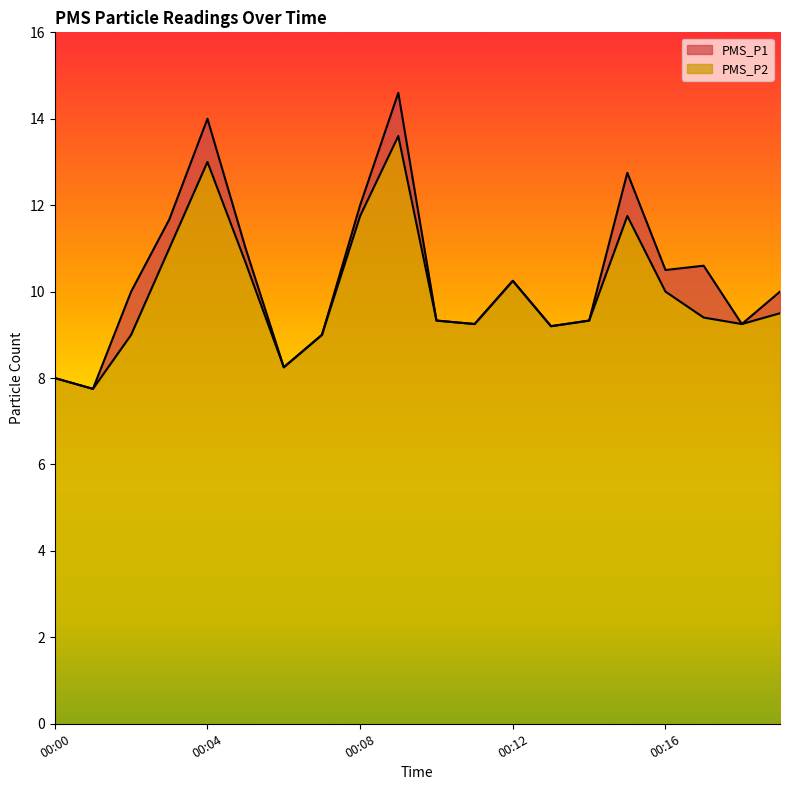

True or false: PMS_P1 and PMS_P2 cross at least once.

False